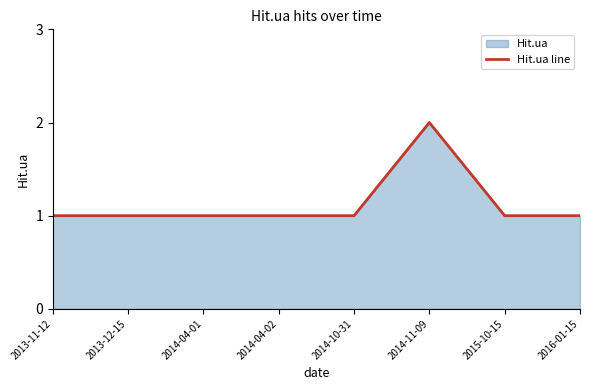

How many points are higher than both their immediate neighbors (excluding endpoints)?

1